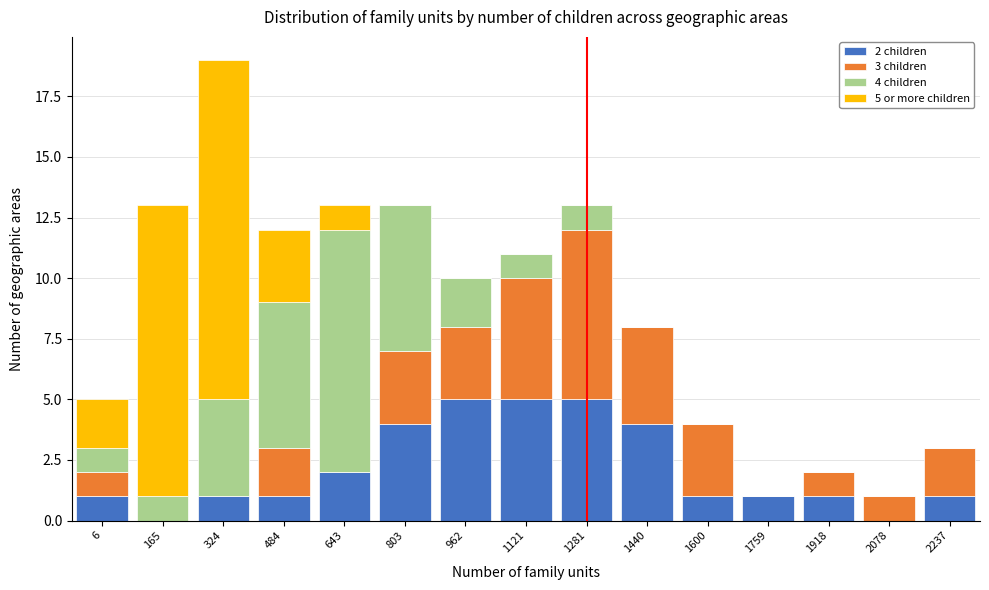

The value of 2 children at 6 is 2. True or false?

False